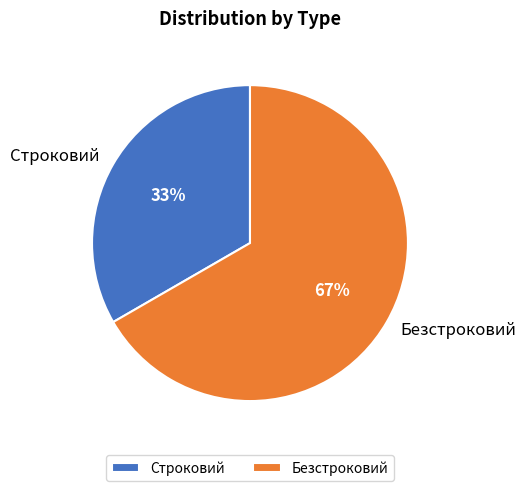

How many slices are in this pie chart?

2